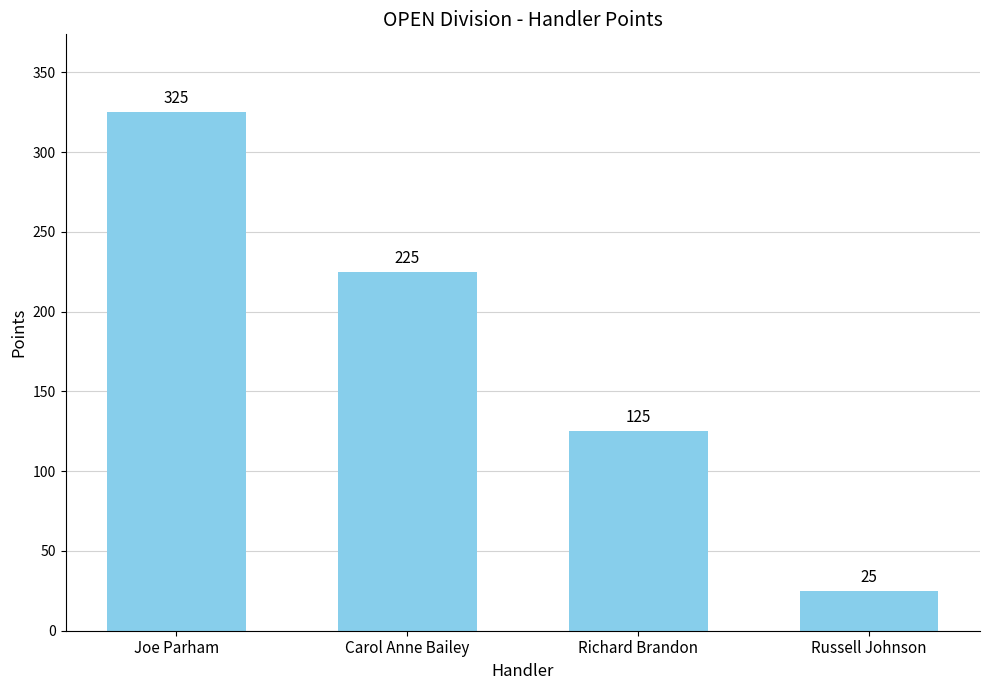

What is the difference between the maximum and second lowest values?

200